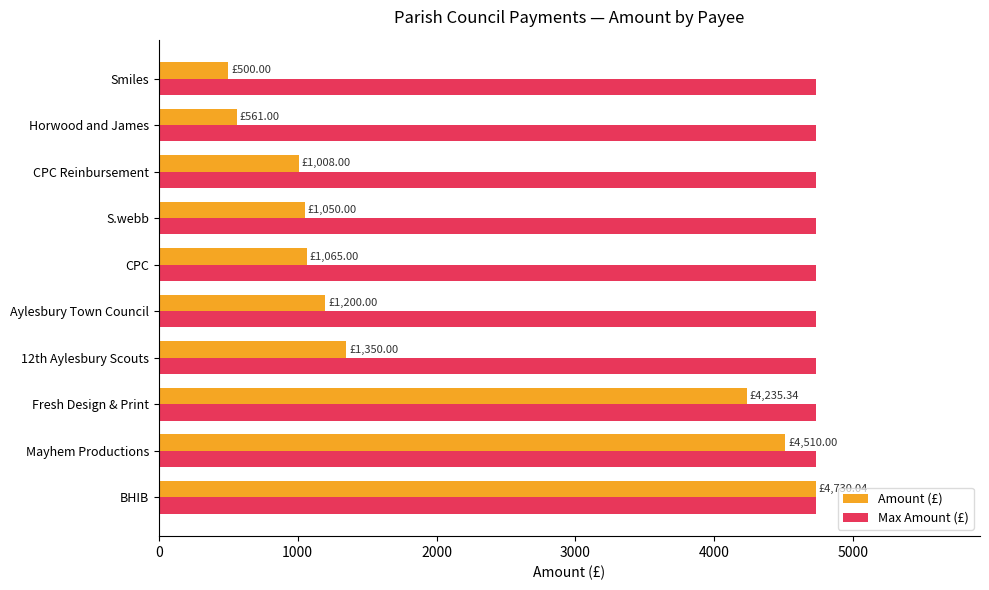

Which series has the widest spread of values?

Amount (£)